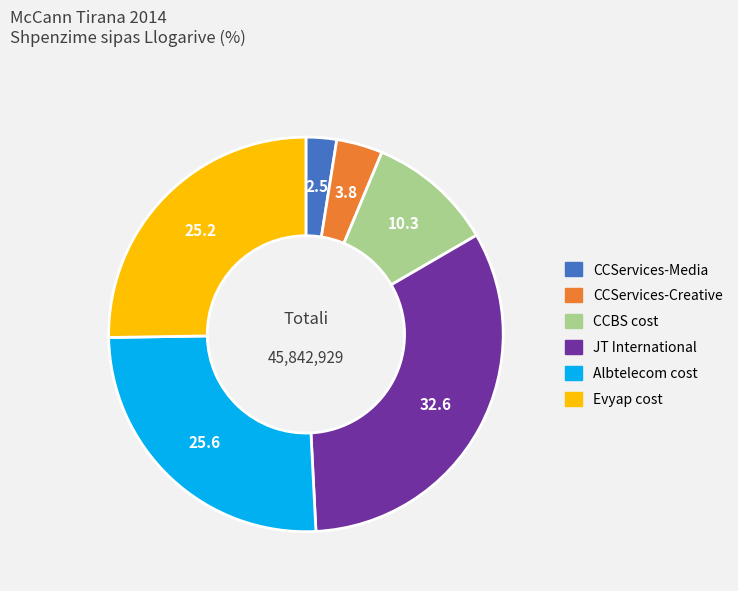

Which has a higher value, JT International or Albtelecom cost?

JT International